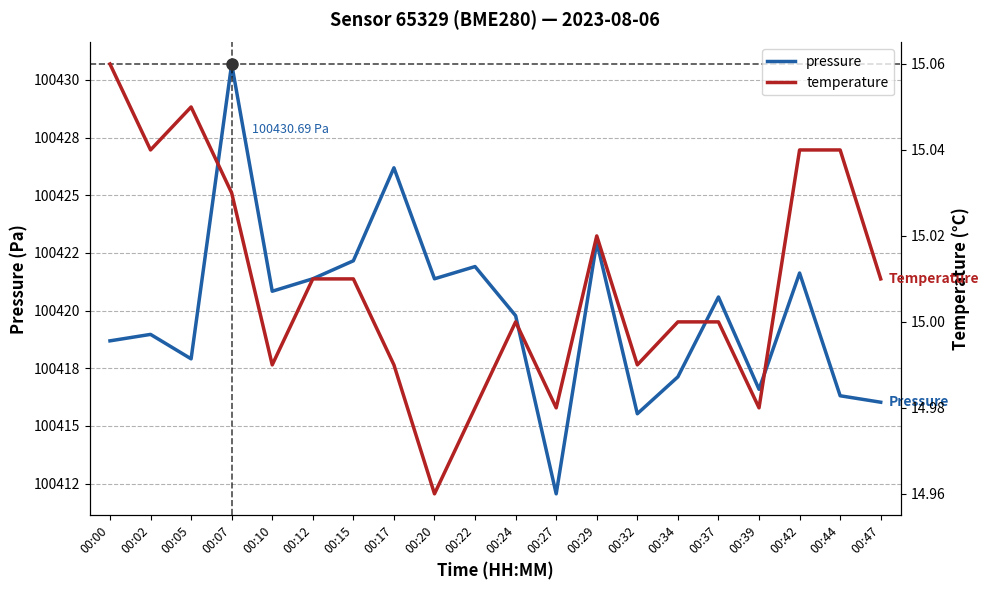

Count the number of data series in this chart.

2